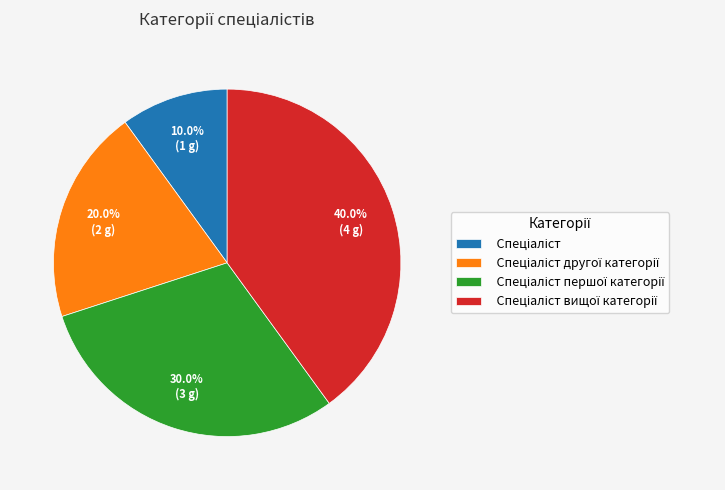

How many segments does this pie chart have?

4